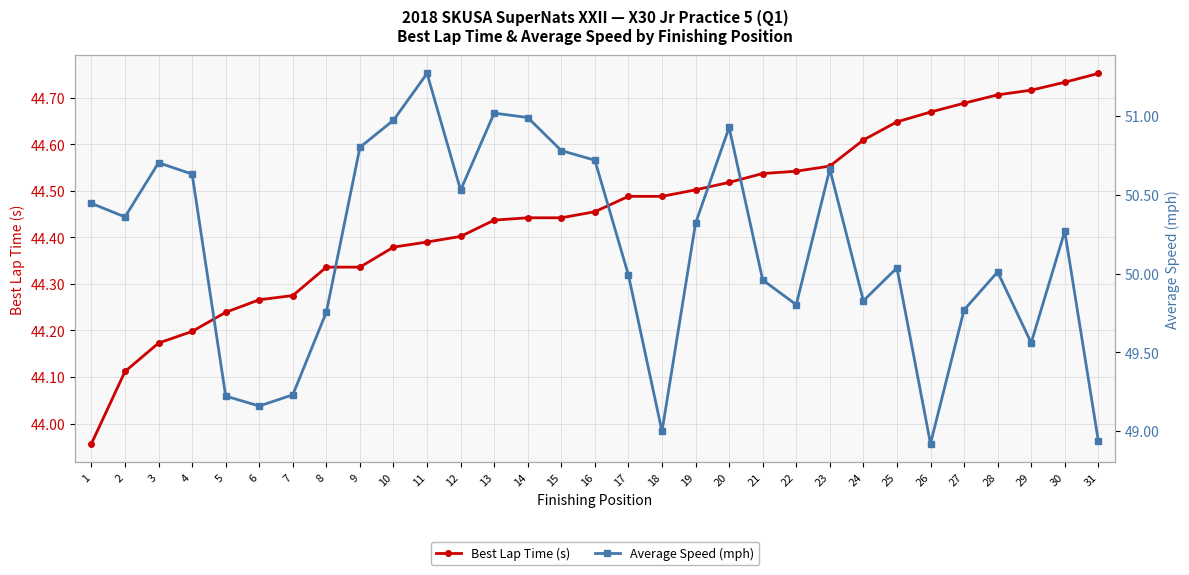

Is this an area chart (filled region under the line)?

No